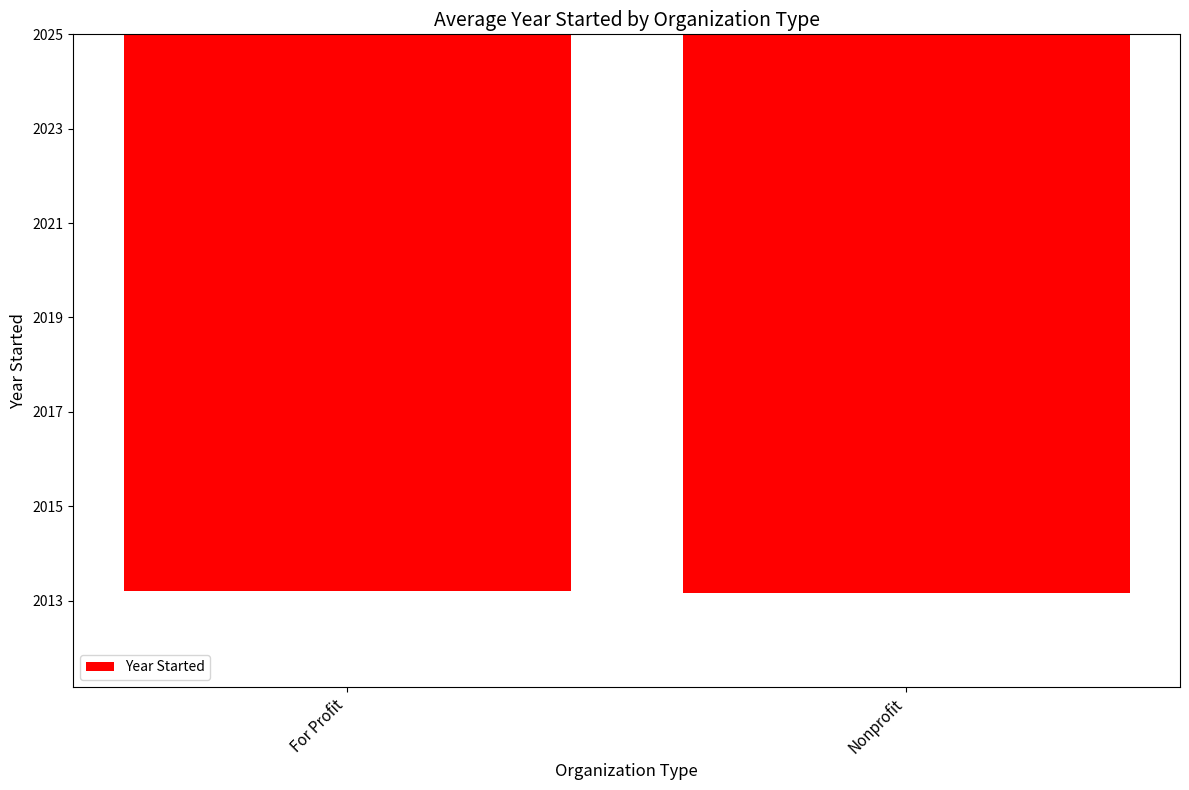

Rank the categories by value from lowest to highest.

Nonprofit, For Profit